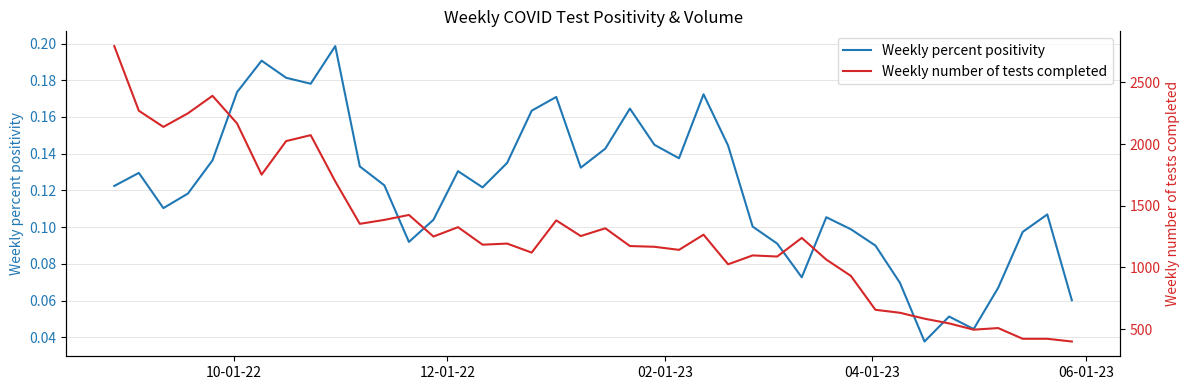

How many interior local peaks does the Weekly percent positivity series have?

10